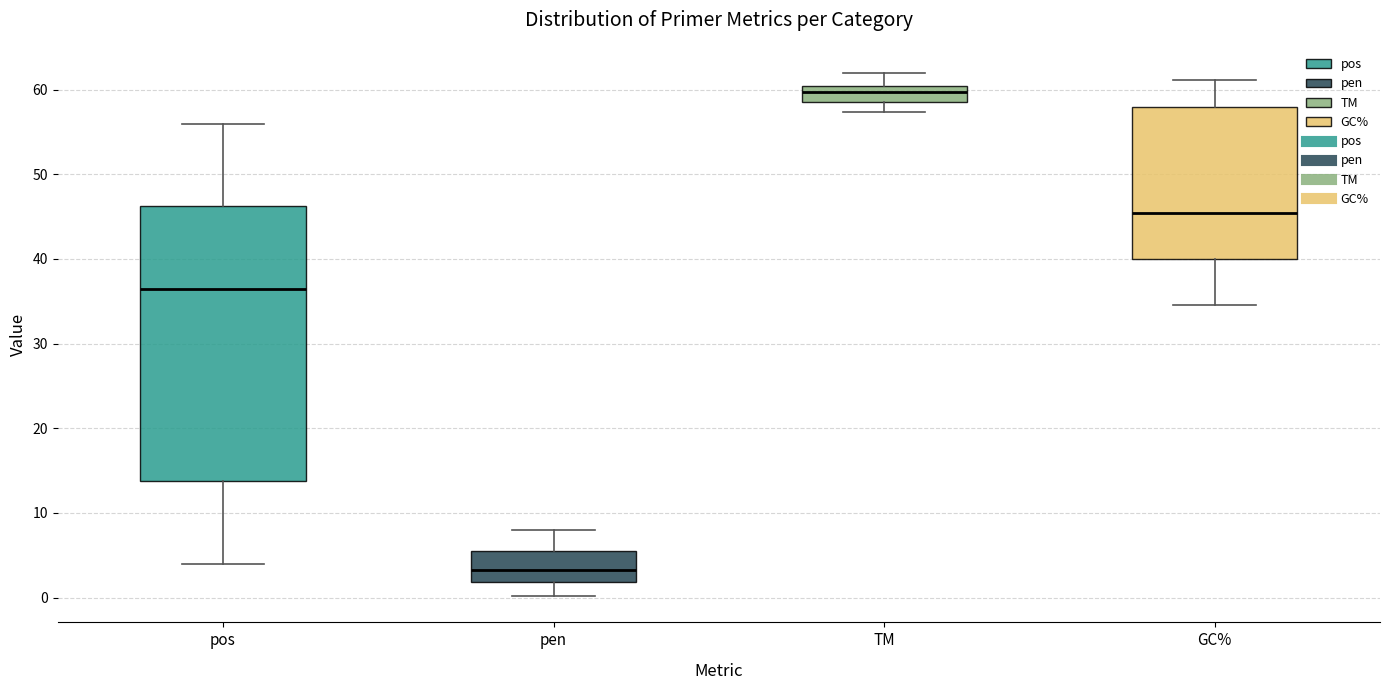

Where is the lower edge of the box for TM on the y-axis? The values are not printed on the chart, so give them approximately, as read against the axis.

59